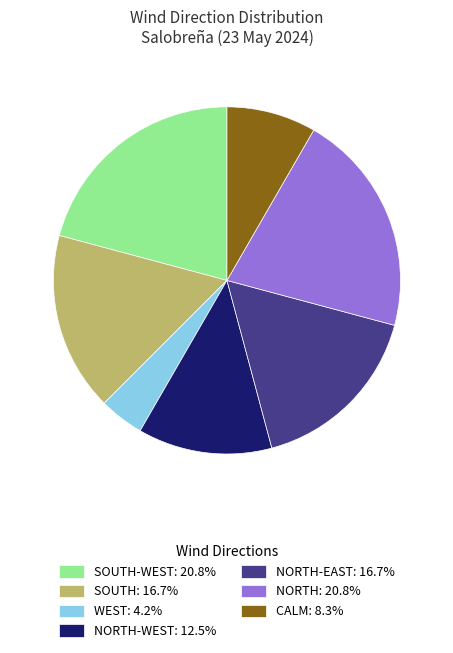

Approximately how many times larger is the value at NORTH-WEST: 12.5% compared to NORTH-EAST: 16.7%?

0.7